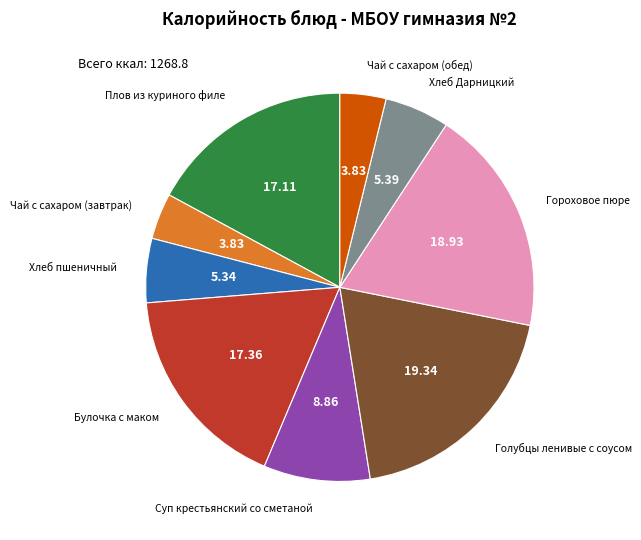

Between Булочка с маком and Чай с сахаром (завтрак), which is larger?

Булочка с маком